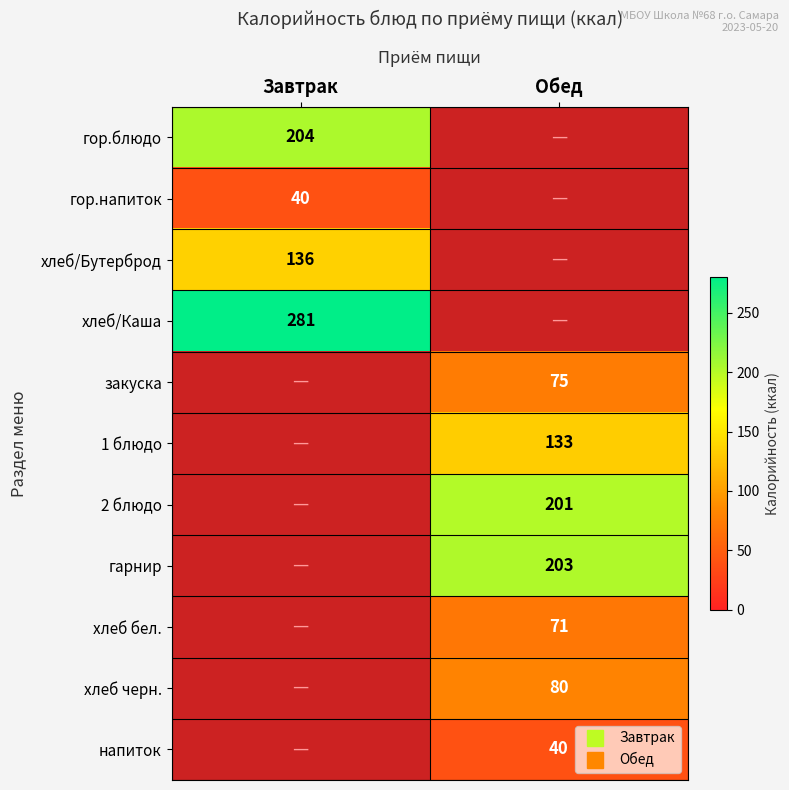

How many values in хлеб/Каша are above zero?

1